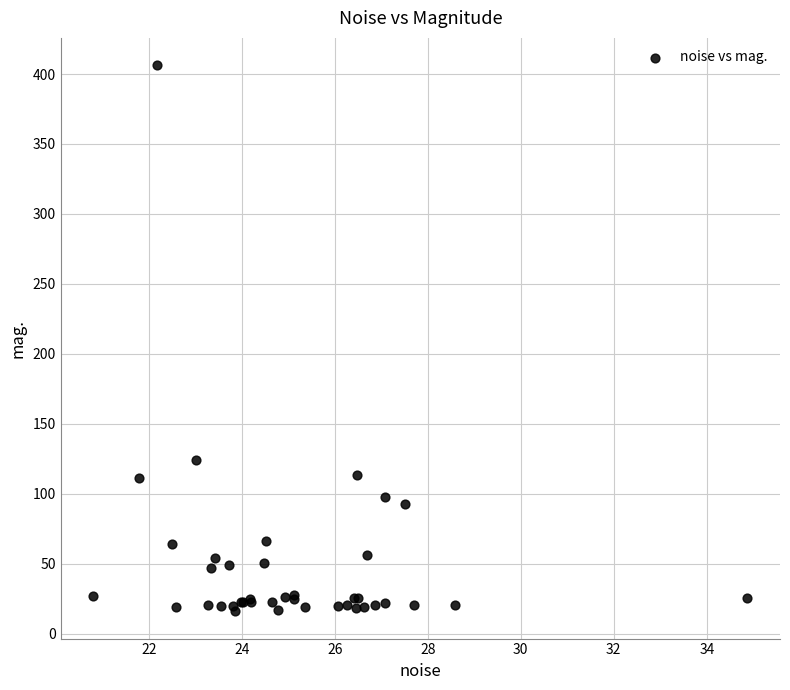

What Y value in the scatter plot is closest to 211?

123.9